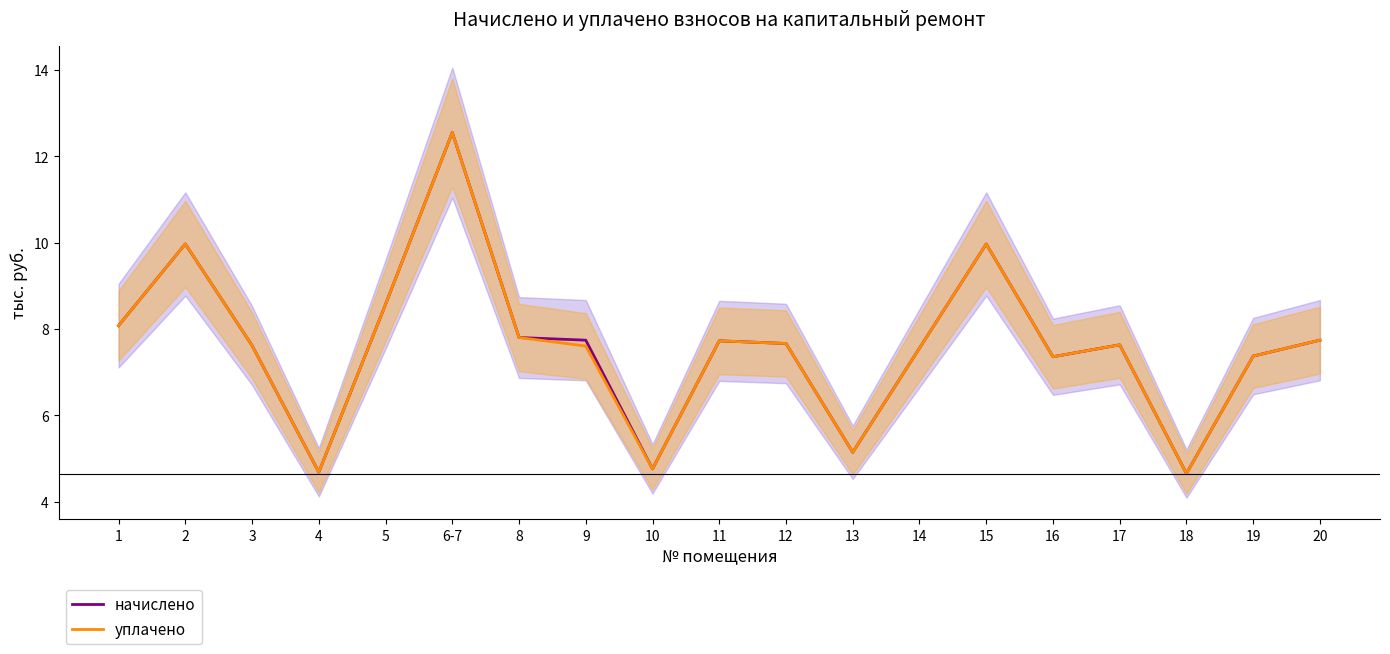

At which category does уплачено reach its first local peak?

2